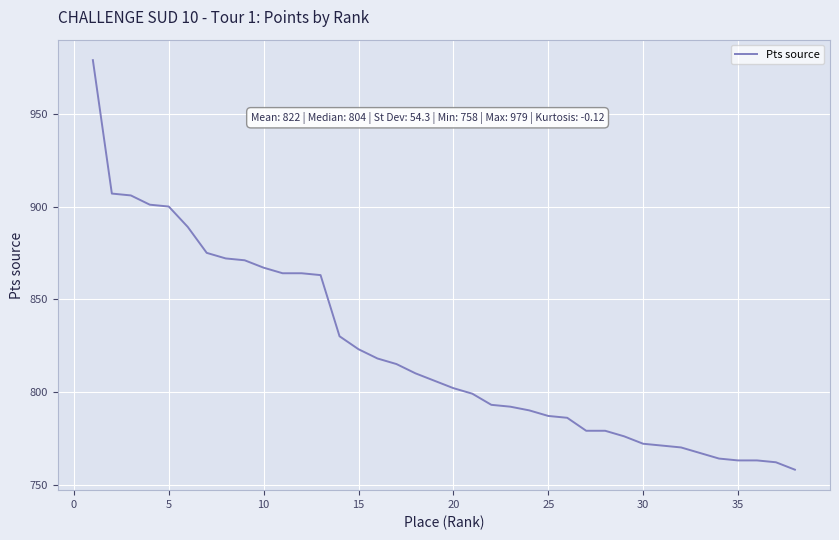

Reading left to right, transcribe all the data shown in this chart.

979	907	906	901	900	889	875	872	871	867	864	864	863	830	823	818	815	810	806	802	799	793	792	790	787	786	779	779	776	772	771	770	767	764	763	763	762	758